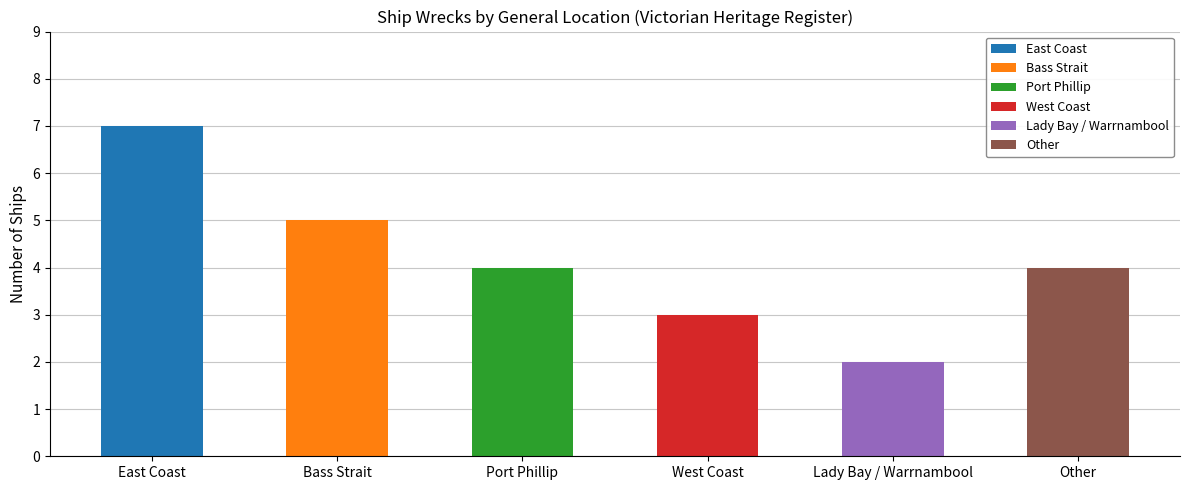

How many data points does each series have?

6